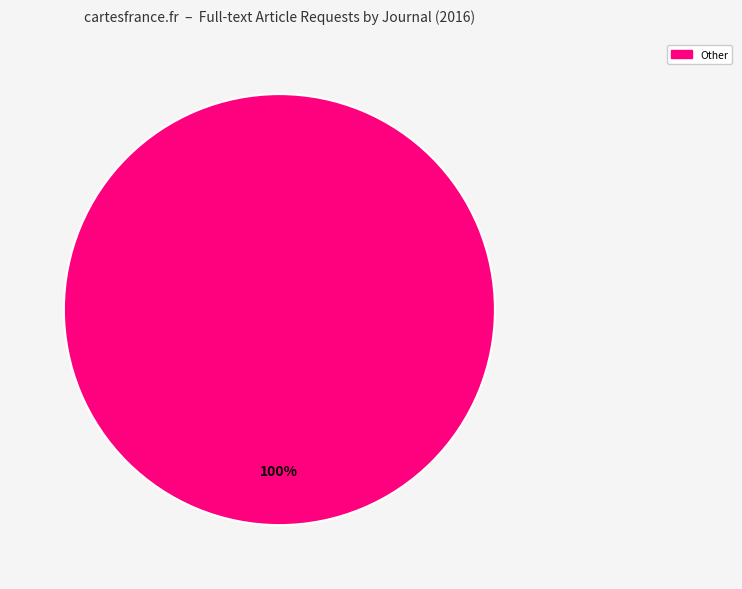

Is there any slice that represents more than half of the pie?

Yes